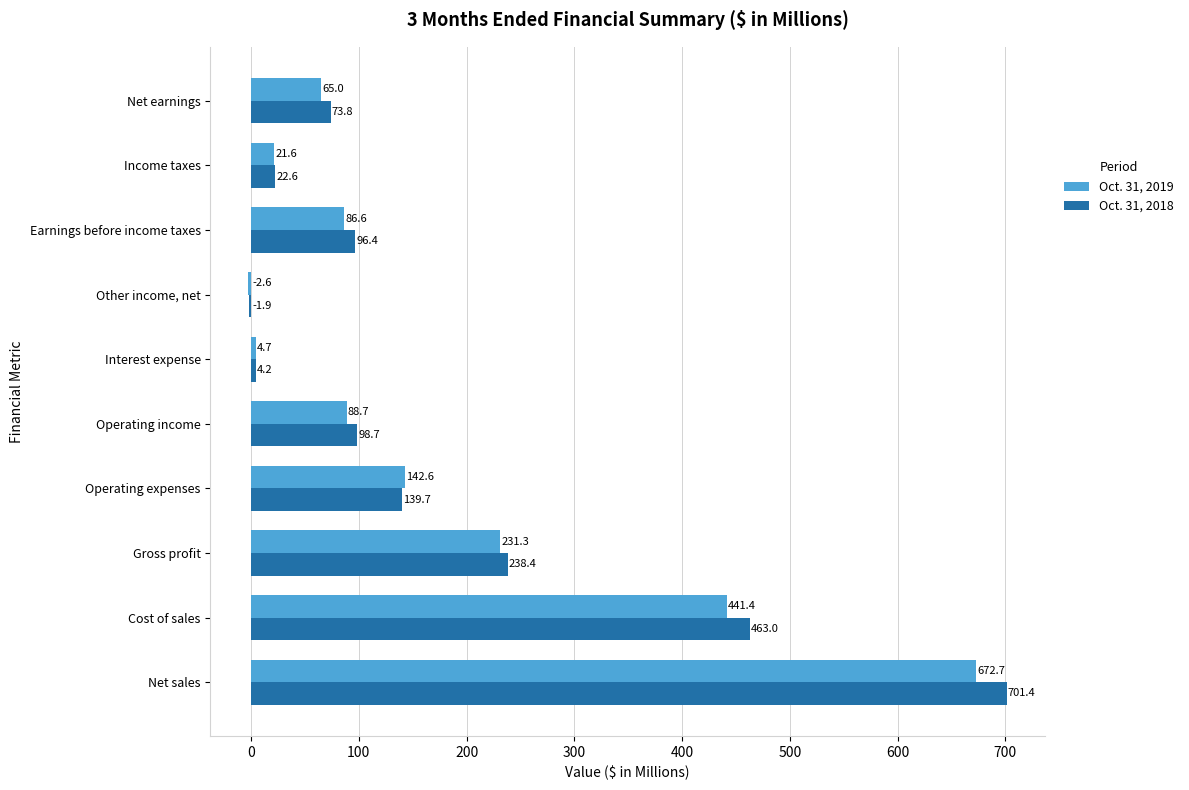

How many values in Oct. 31, 2018 are above zero?

9